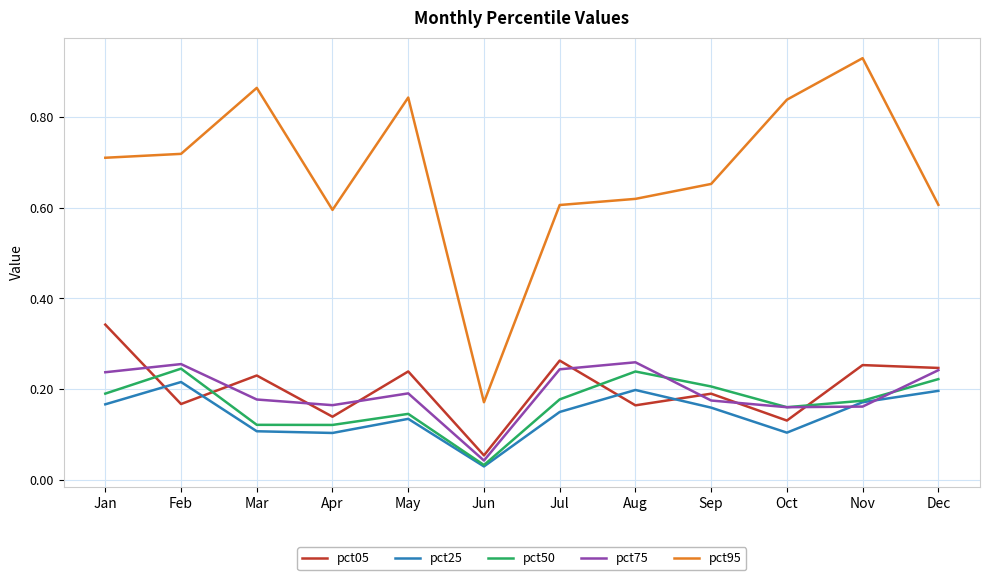

What is the total value across all series at Nov?

1.7